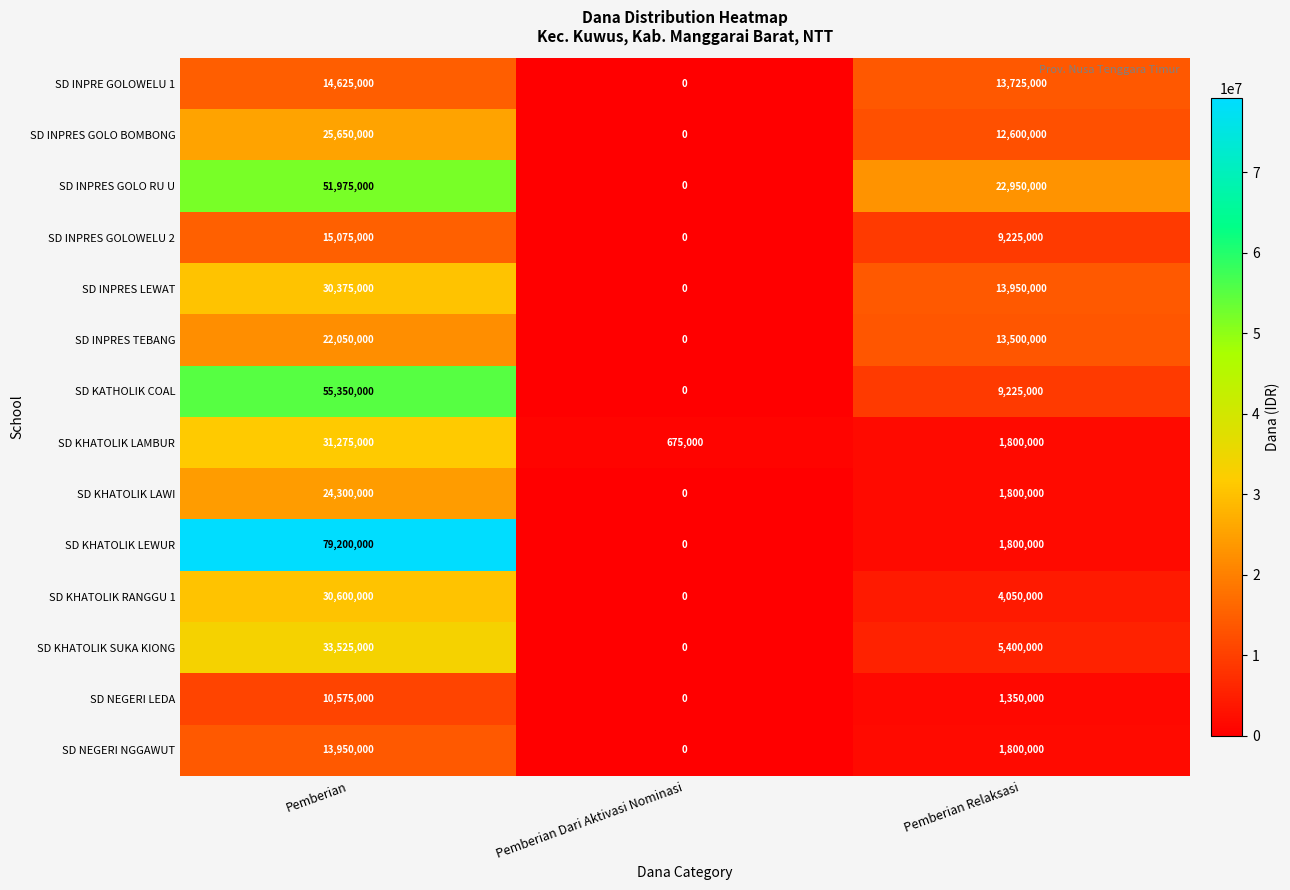

What is the maximum value shown in the chart?

79200000